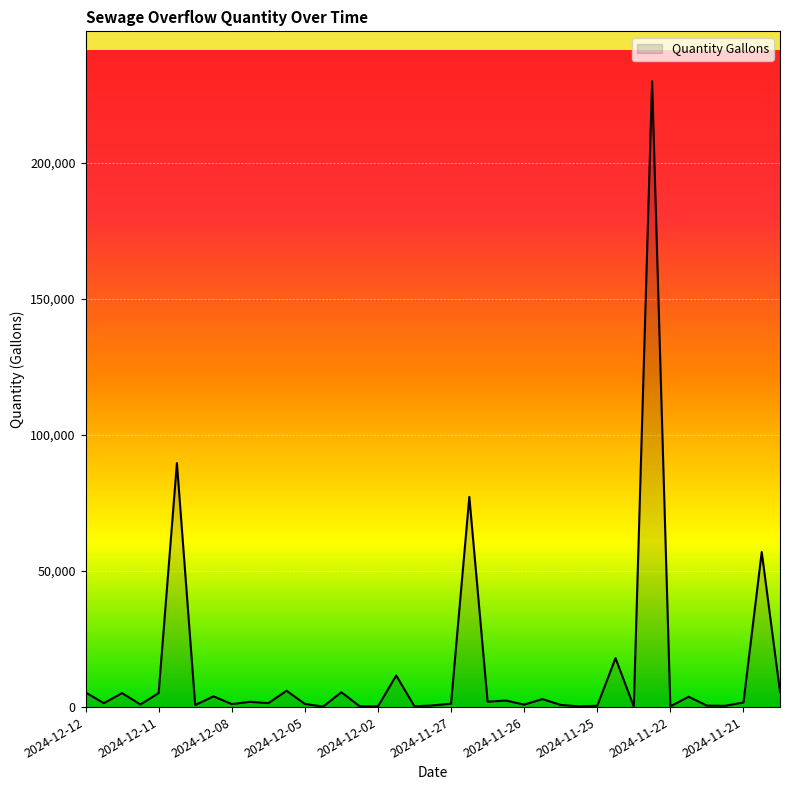

What is the difference between the maximum and minimum values?

229843